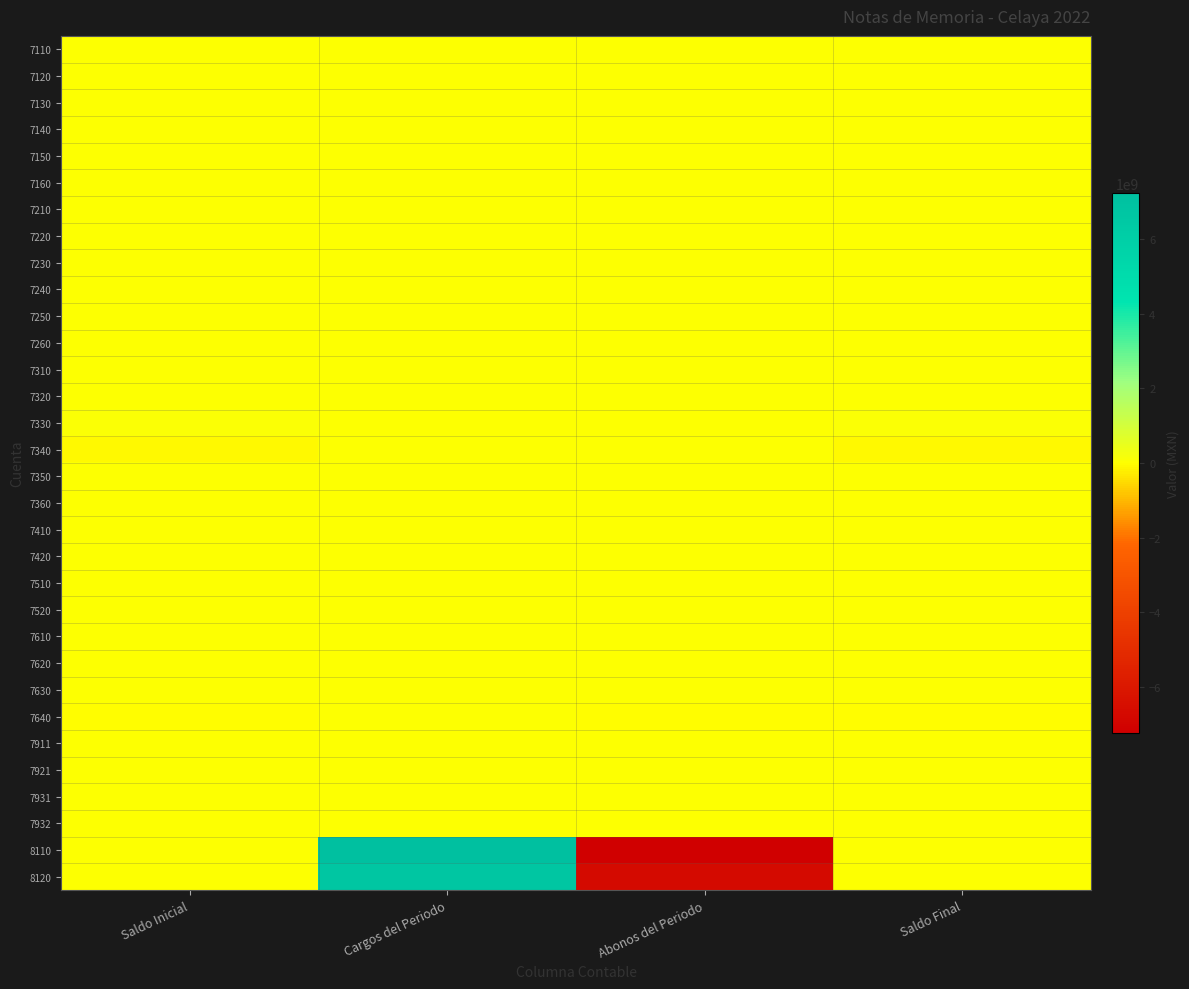

At which category is the sum across all series the highest?

Cargos del Periodo